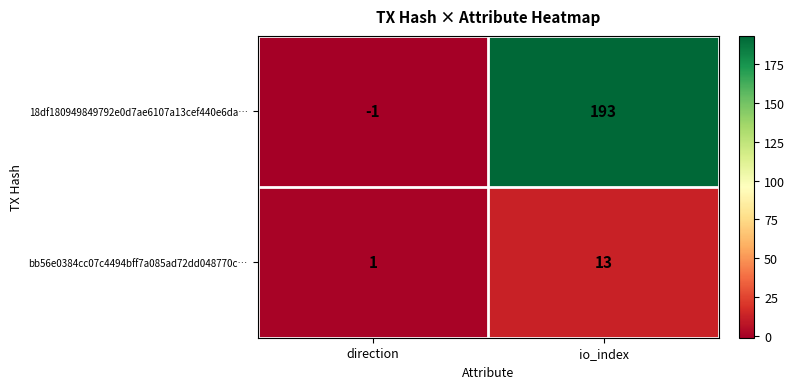

What is the minimum value shown in the chart?

-1